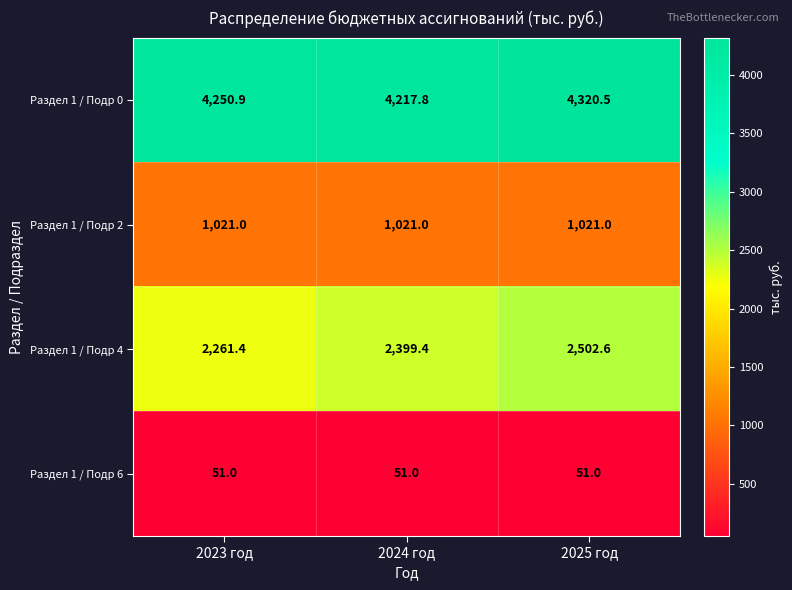

Reading left to right, what are all the values shown in this chart?

Раздел 1 / Подр 0: 4250.9	4217.8	4320.5
Раздел 1 / Подр 2: 1021.0	1021.0	1021.0
Раздел 1 / Подр 4: 2261.4	2399.4	2502.6
Раздел 1 / Подр 6: 51.0	51.0	51.0